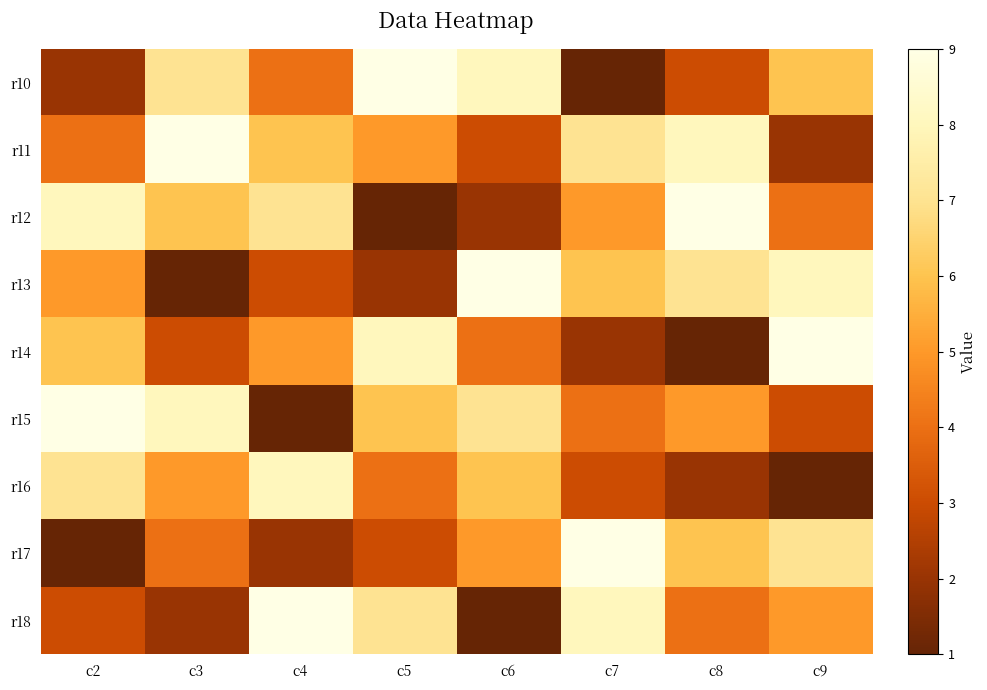

At which category is the sum across all series the highest?

c2